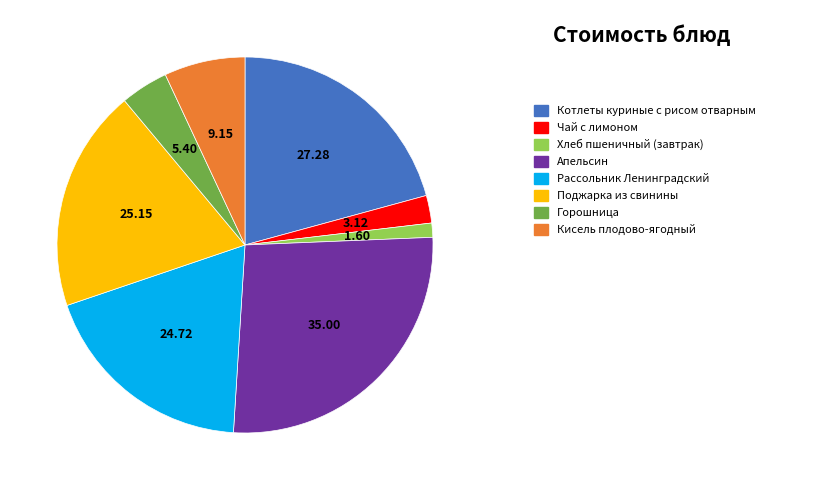

Is there a majority slice in this chart?

No